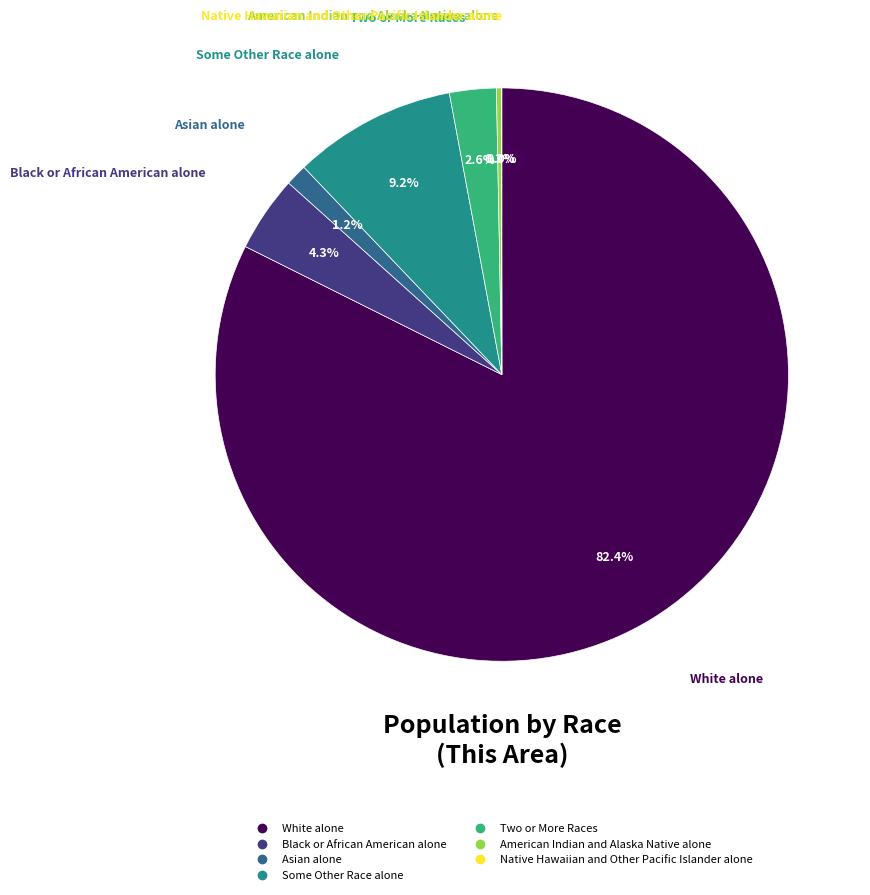

Which has a higher value, American Indian and Alaska Native alone or Some Other Race alone?

Some Other Race alone